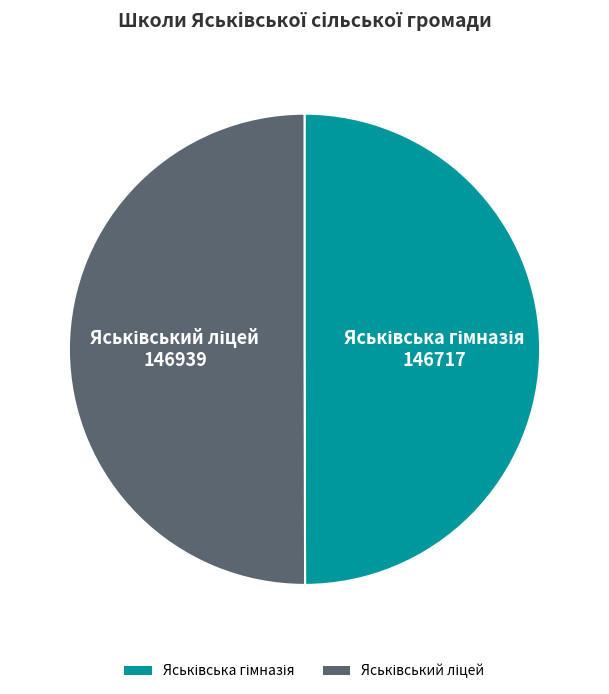

What portion of the pie excludes Яськівський ліцей?

50.0%